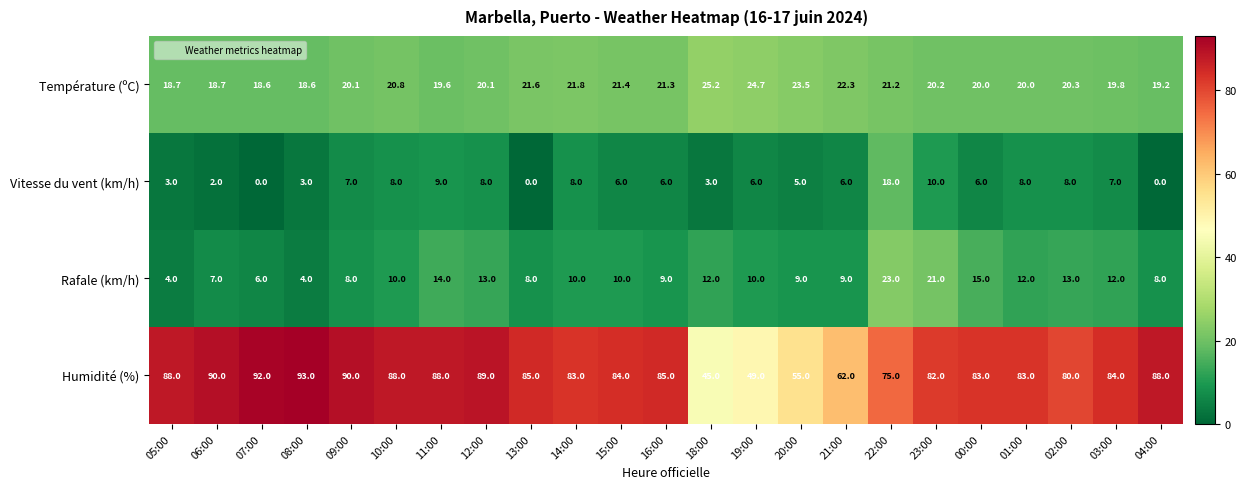

How many values in the Vitesse du vent (km/h) series are below 6?

8